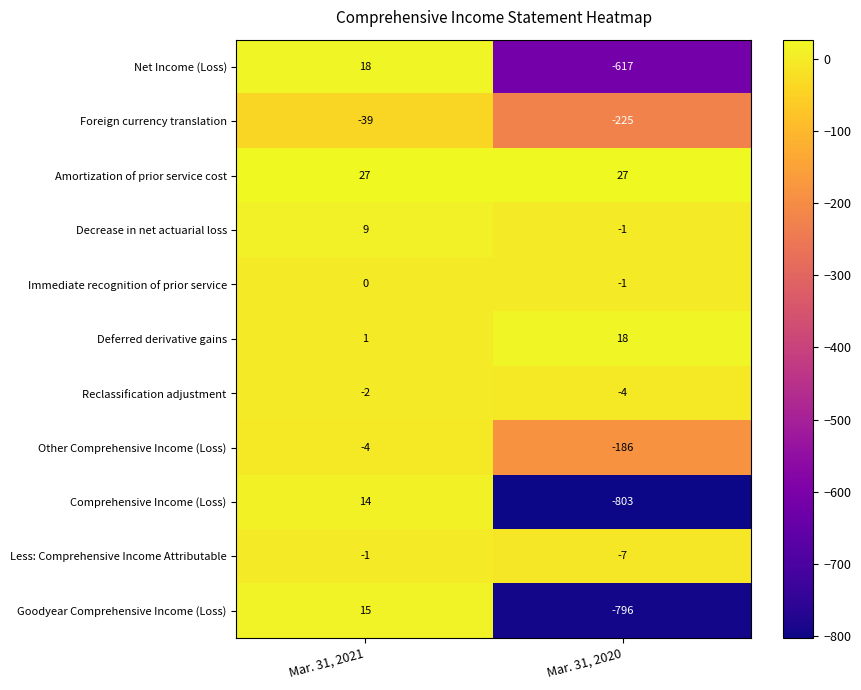

Which series has the largest total across all categories?

Amortization of prior service cost